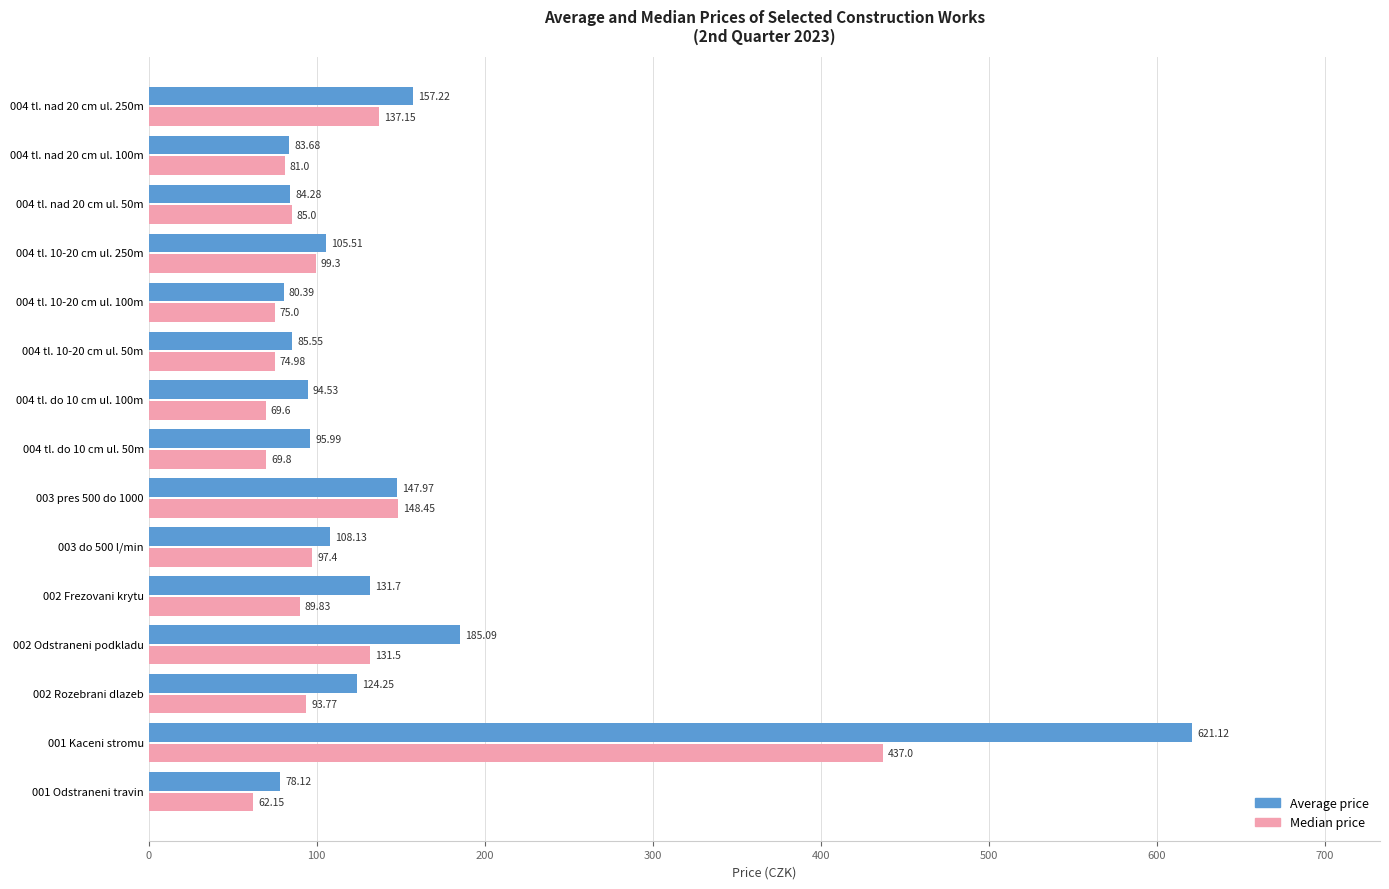

Rank the series by their average value, from lowest to highest.

Median price, Average price